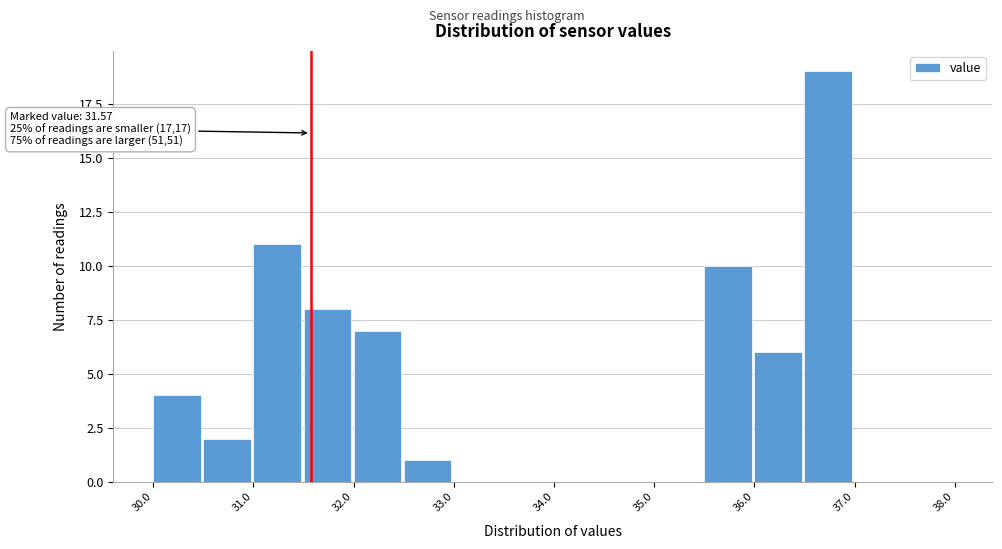

Which range on the x-axis has the tallest bar?

36.5 to 37.0